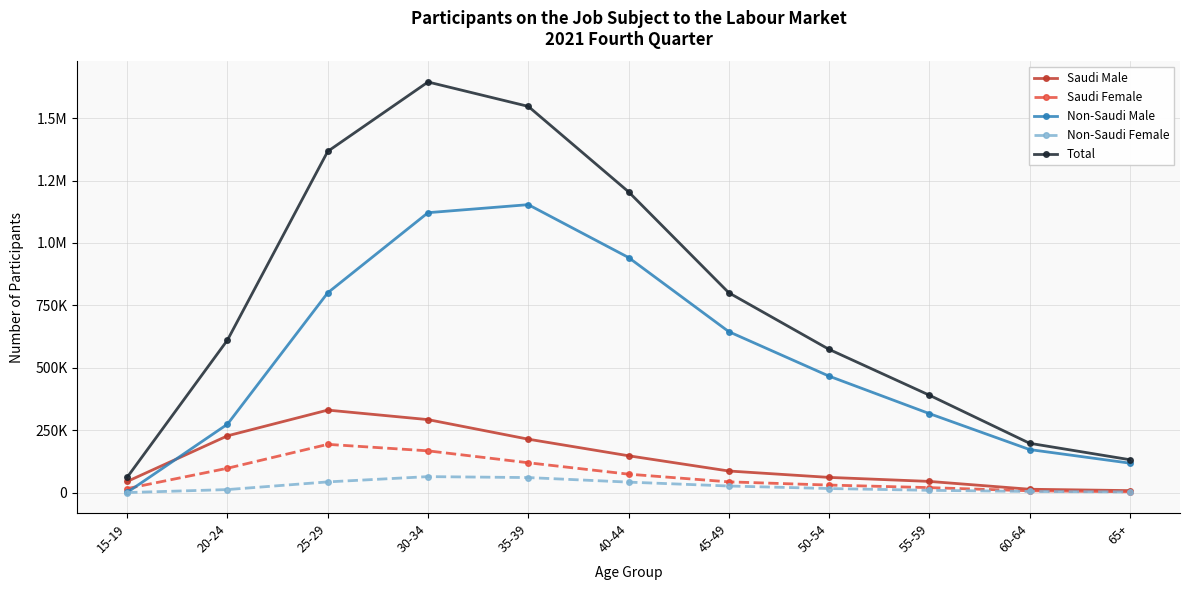

Which series has the largest total across all categories?

Total